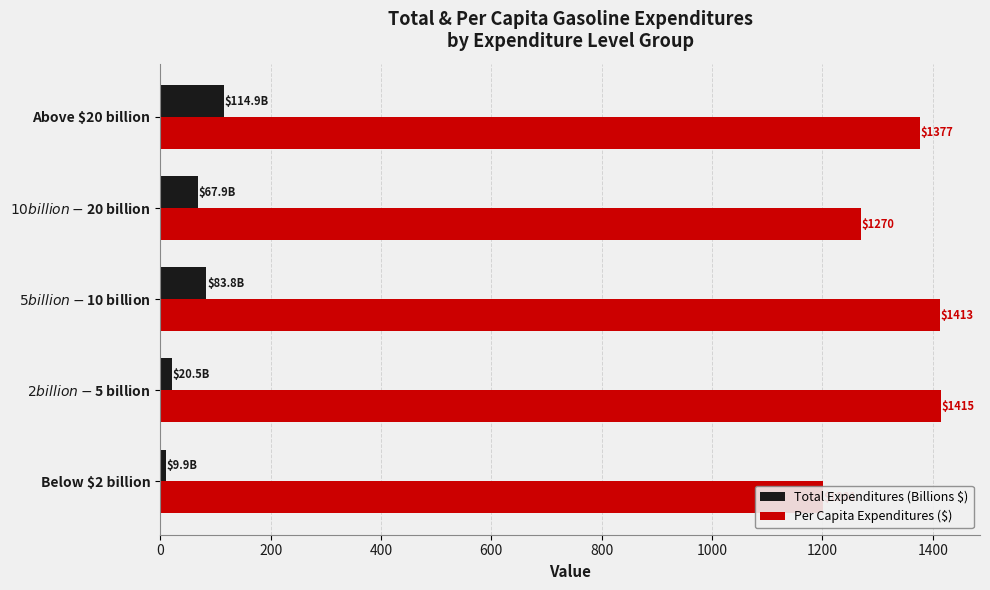

Is the value of Total Expenditures (Billions $) at Above $20 billion greater than the value of Per Capita Expenditures ($) at $5 billion - $10 billion?

No